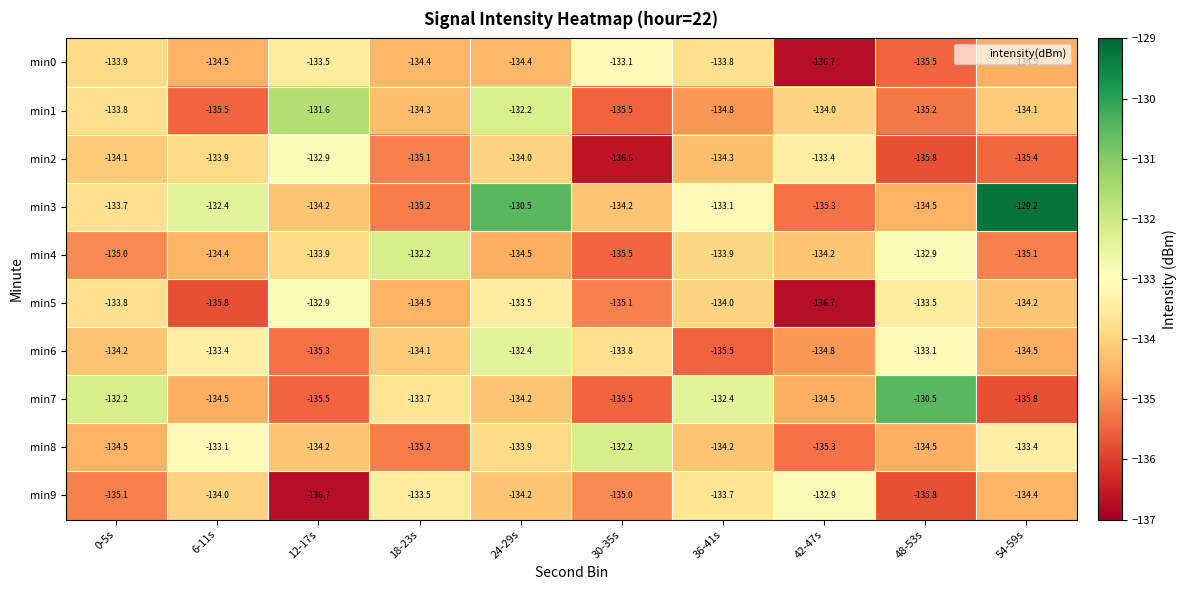

True or false: min0 has a value of -230.9 at 30-35s.

False